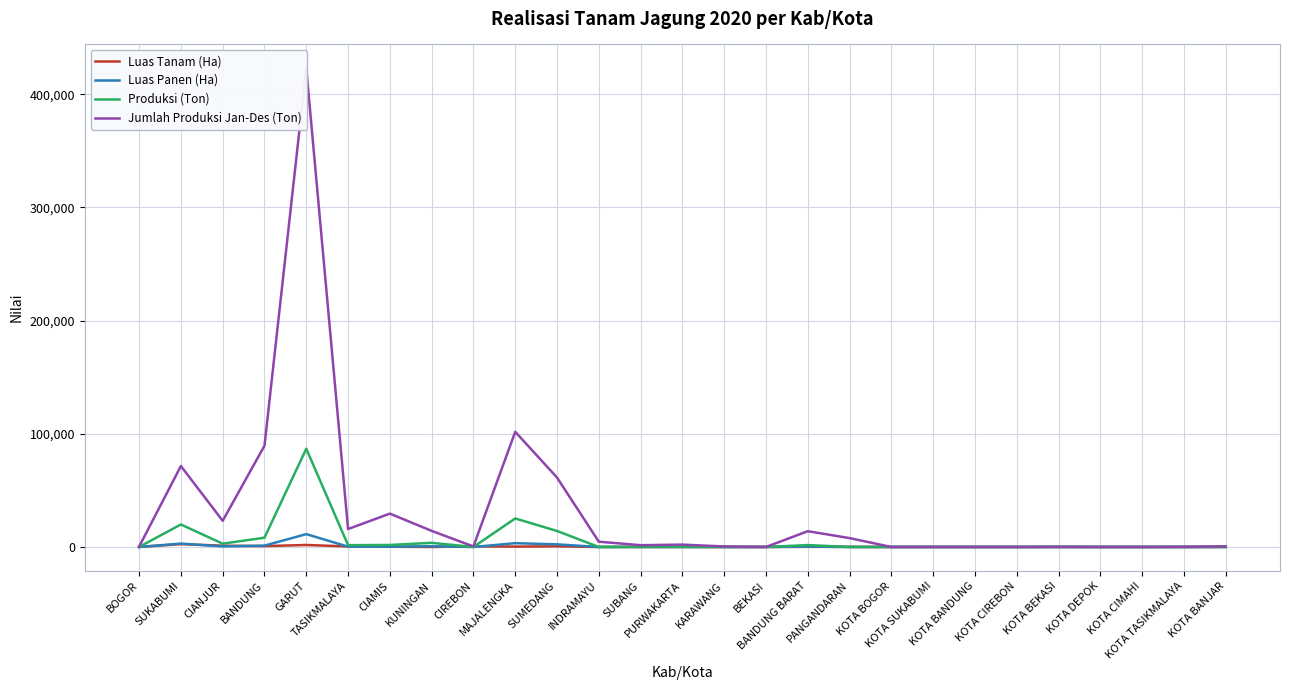

Reading right to left, extract all data points from this chart.

Luas Tanam (Ha): 7.0	0.0	1.0	0.0	9.0	0.0	0.0	0.0	0.0	79.0	150.0	0.0	0.0	17.0	18.0	1.0	589.0	350.0	535.0	28.0	217.0	463.0	1755.0	767.0	1137.0	2500.0	17.0
Luas Panen (Ha): 14.0	0.0	0.0	0.0	7.0	0.0	0.0	1.0	0.0	0.0	378.0	0.0	0.0	17.0	15.0	0.0	2325.0	3349.6	0.0	649.0	251.8	299.0	11348.3	1205.0	479.5	2992.8	1.0
Produksi (Ton): 86.0	0.0	0.0	0.0	33.7	0.0	0.0	8.0	0.0	0.0	1674.9	0.0	0.0	116.1	96.0	0.0	14150.8	25198.5	0.0	3657.8	1769.8	1586.8	86804.4	8198.8	2907.6	19882.5	5.3
Jumlah Produksi Jan-Des (Ton): 574.0	141.3	6.0	25.0	123.7	0.0	0.0	46.4	0.0	7847.3	13935.6	0.0	449.0	2078.4	1574.1	4670.0	61345.1	101740.4	480.0	14219.2	29471.3	15827.8	422784.0	89446.8	23105.4	71490.6	293.8